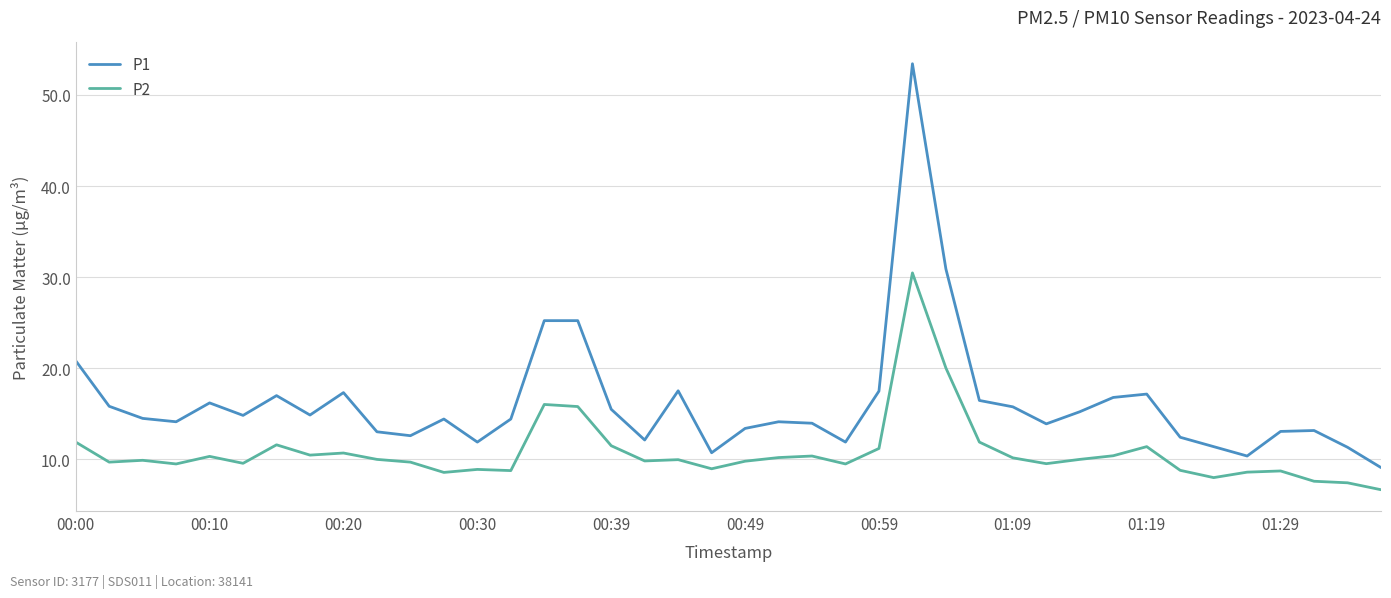

Rank the series by their maximum value, from highest to lowest.

P1, P2